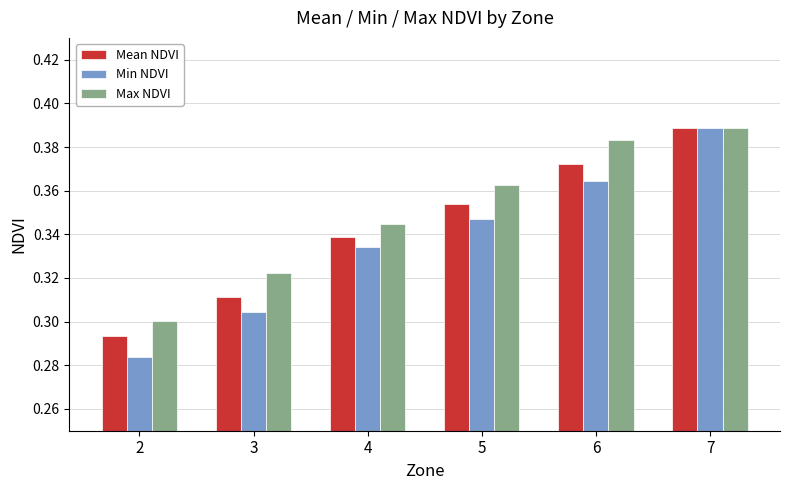

What is the sum of all Mean NDVI values?

2.1